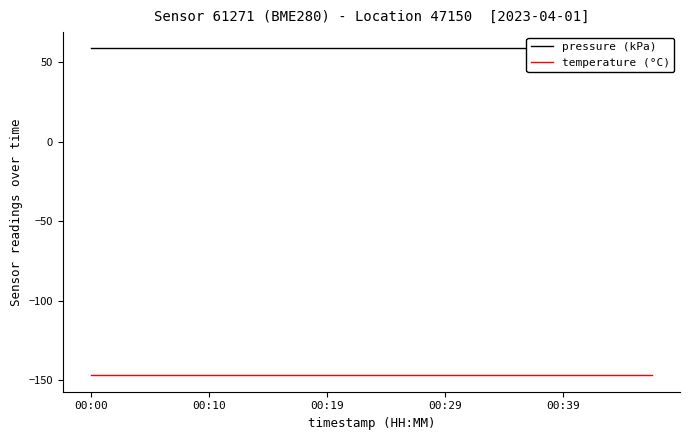

At which category is the sum across all series the highest?

00:00